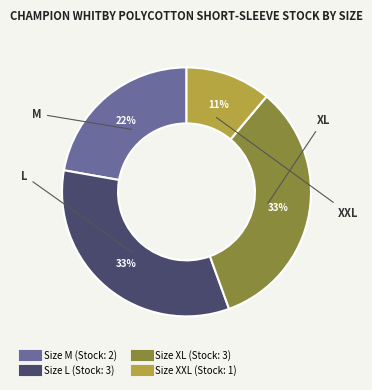

To the nearest percent, what is the difference between the largest and smallest slice percentages?

22%